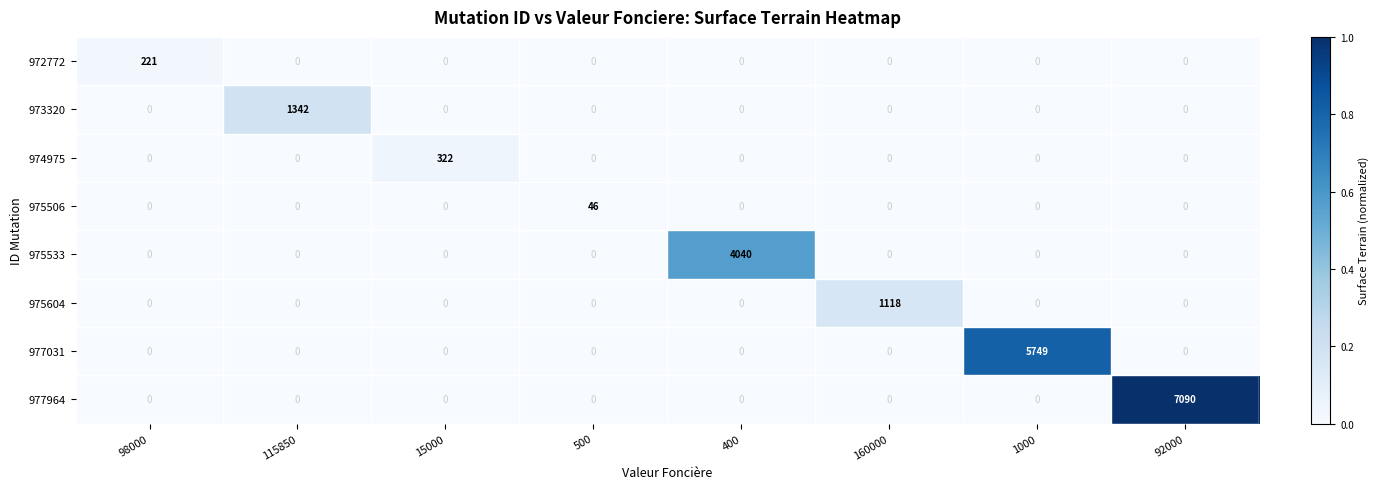

How many data points in 977964 are above 0?

1